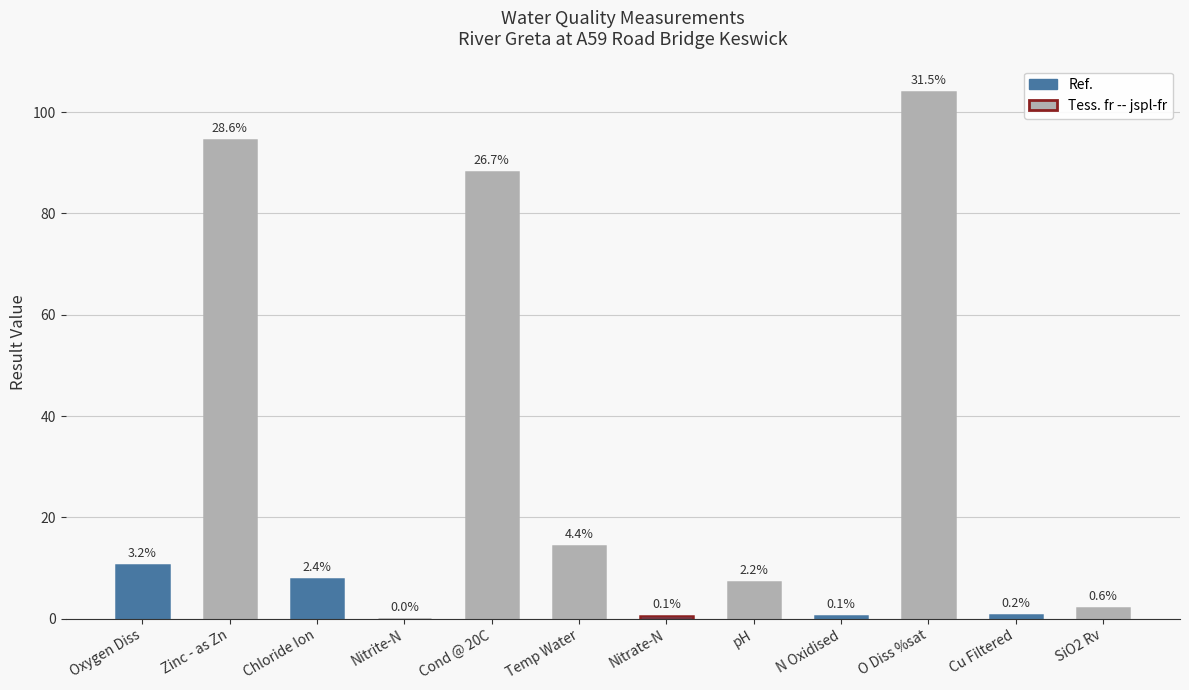

Where is the data nearest to the value 52?

Cond @ 20C